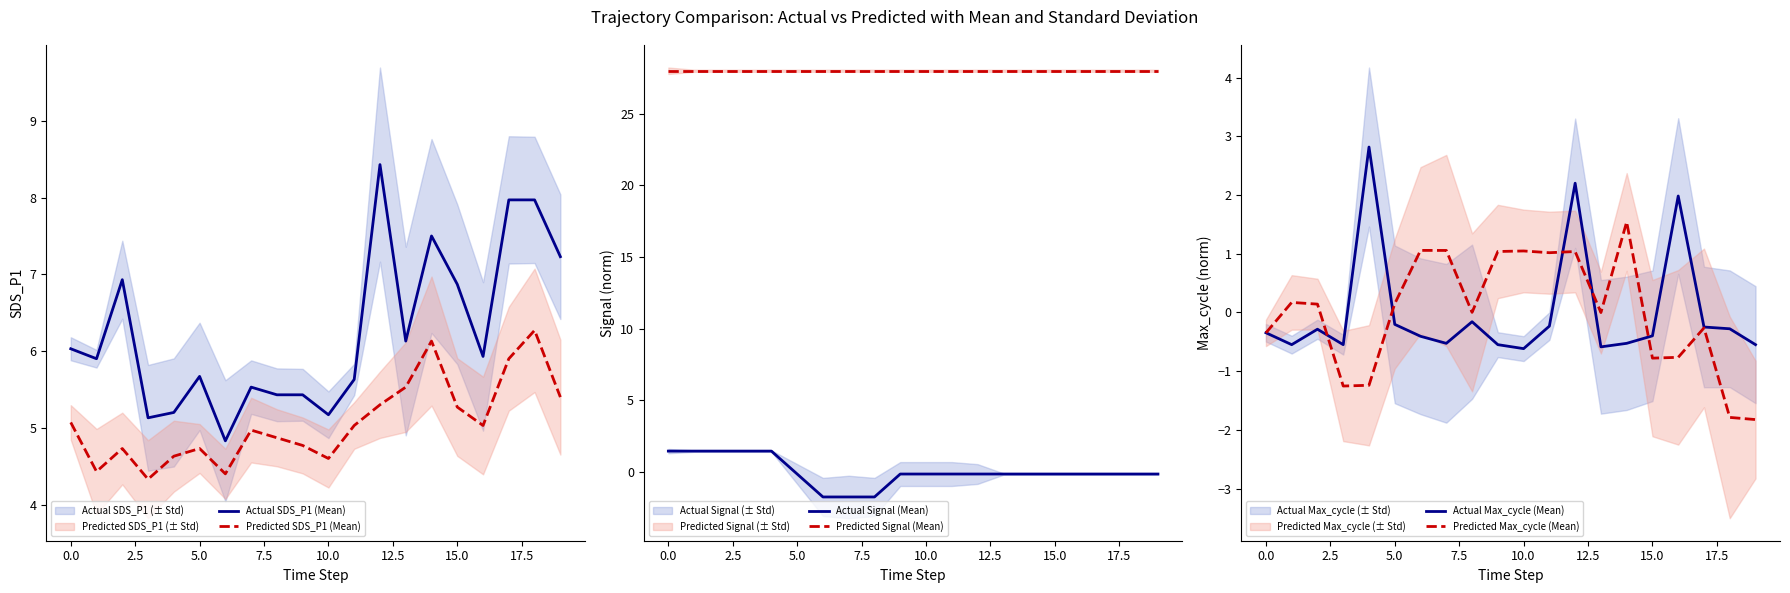

How many distinct data groups are displayed?

6